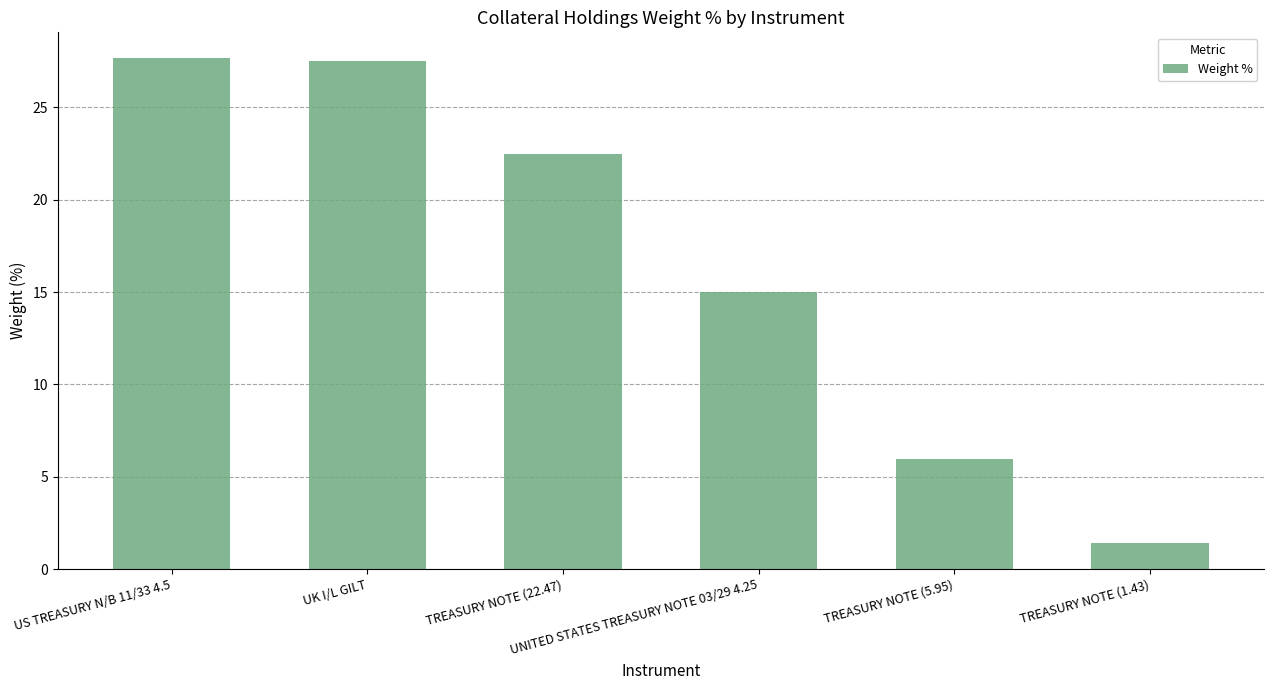

What is the minimum value shown in the chart?

1.4